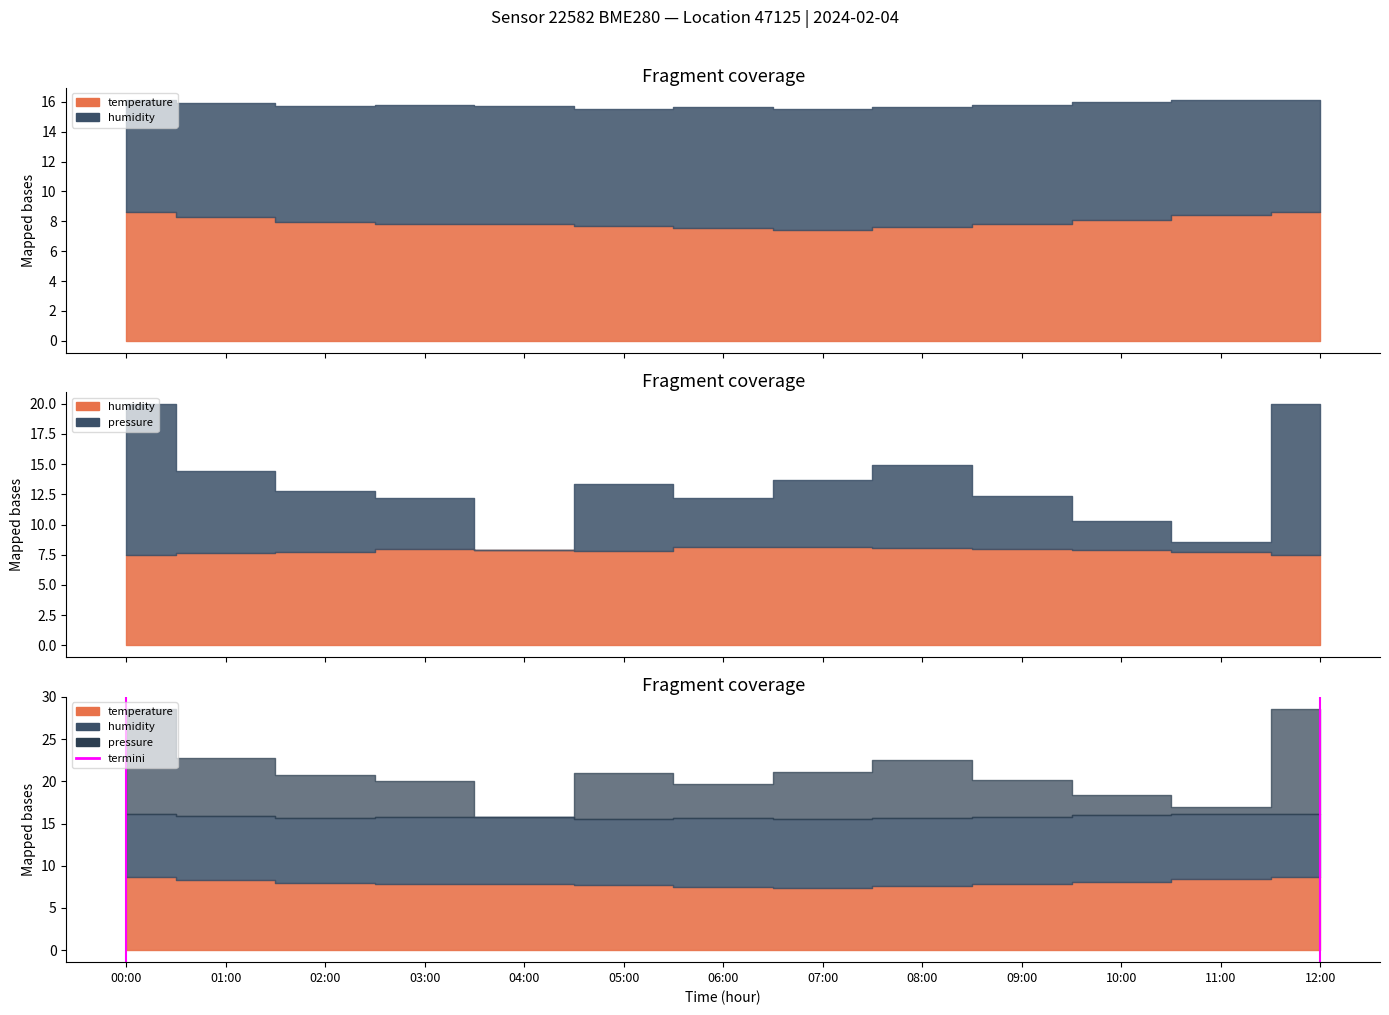

What is the difference between the maximum and minimum values?

1